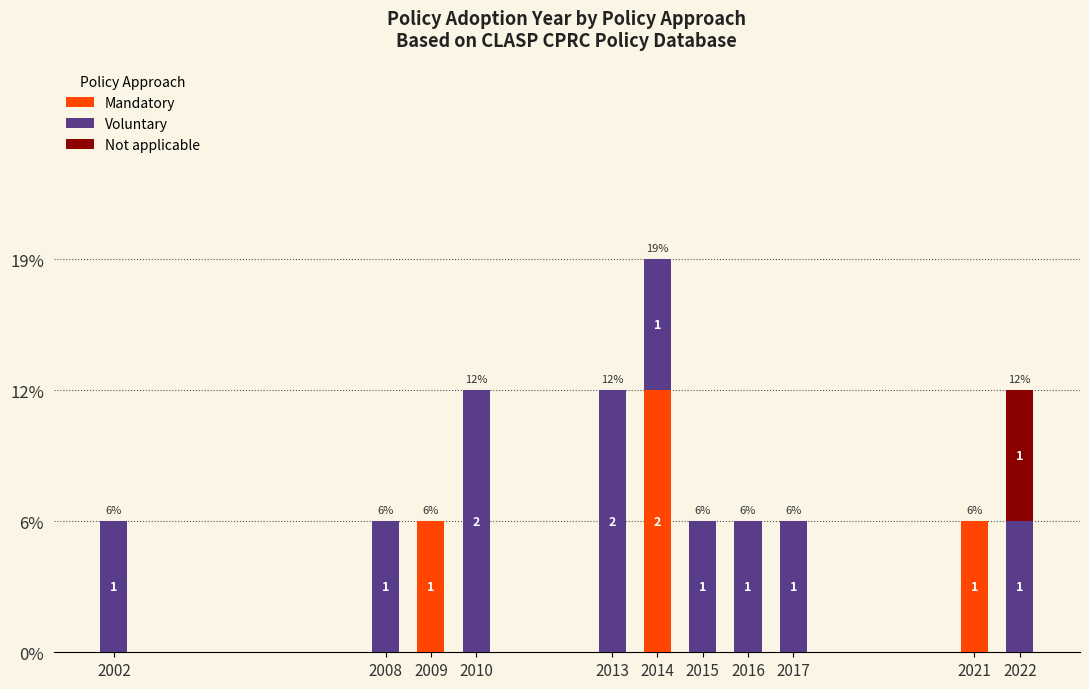

The value of Voluntary at 2015 is 2. True or false?

False